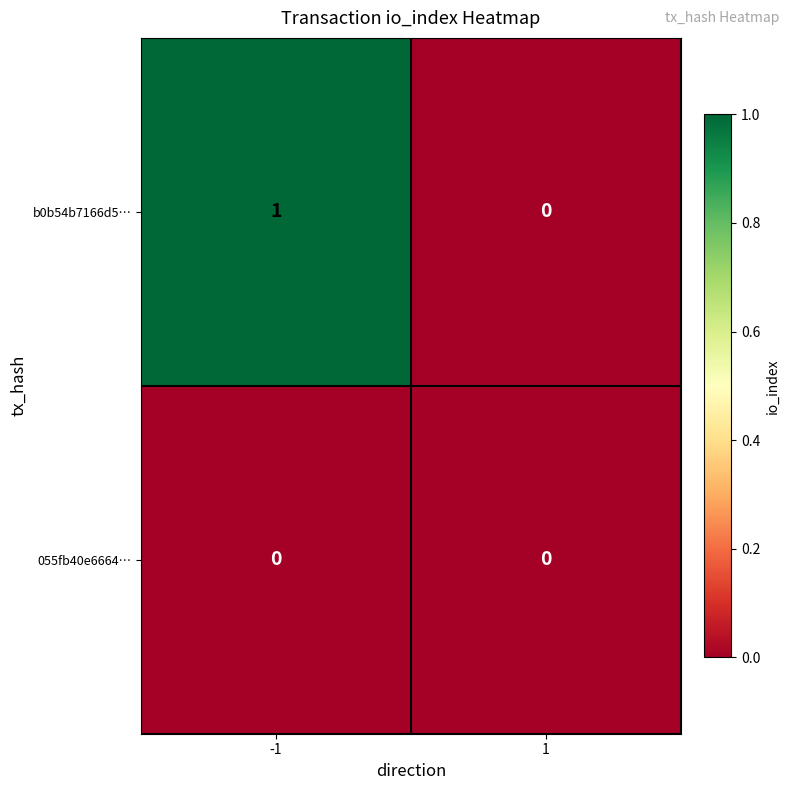

The value of b0b54b7166d5… at 1 is 0. True or false?

True